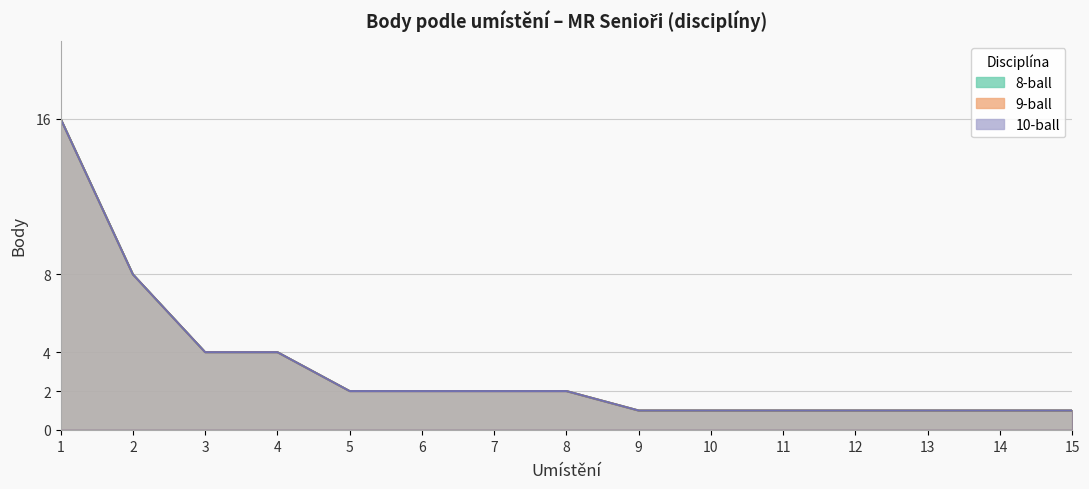

At which category is the sum across all series the highest?

1